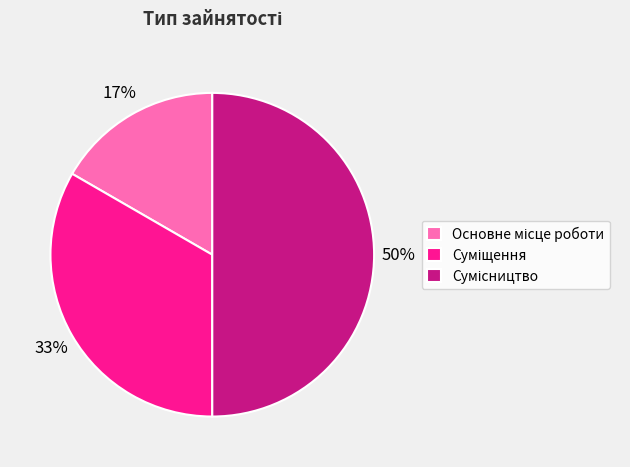

To the nearest percent, what is the average slice percentage?

33%